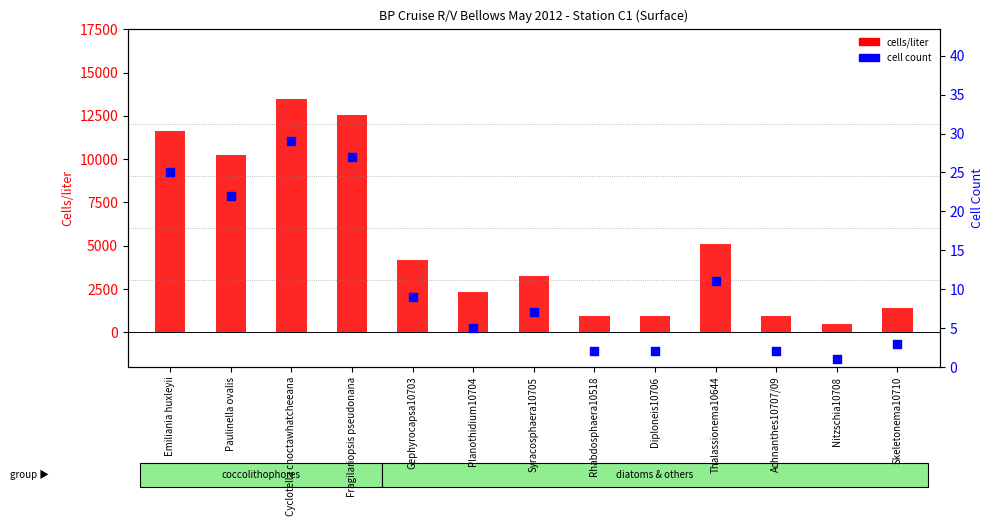

Which series contains the highest Y value?

cells/liter